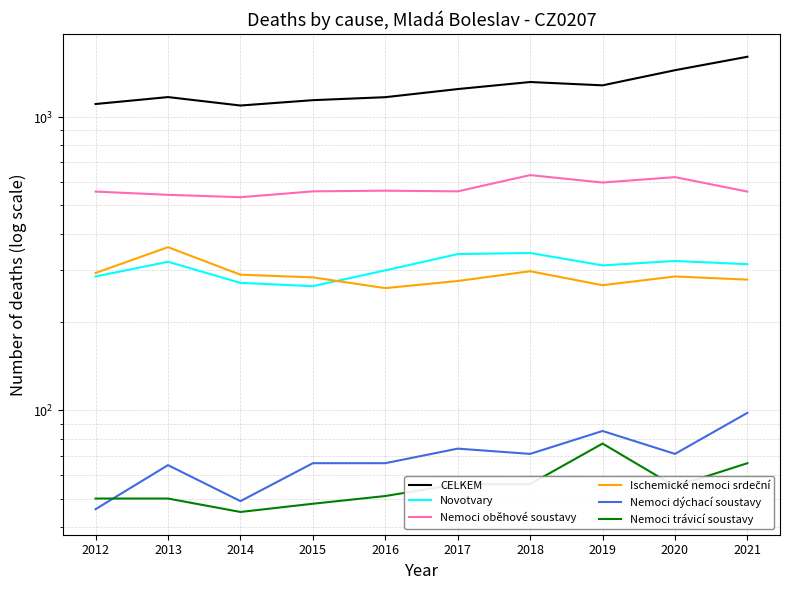

How many lines are shown in the chart?

6